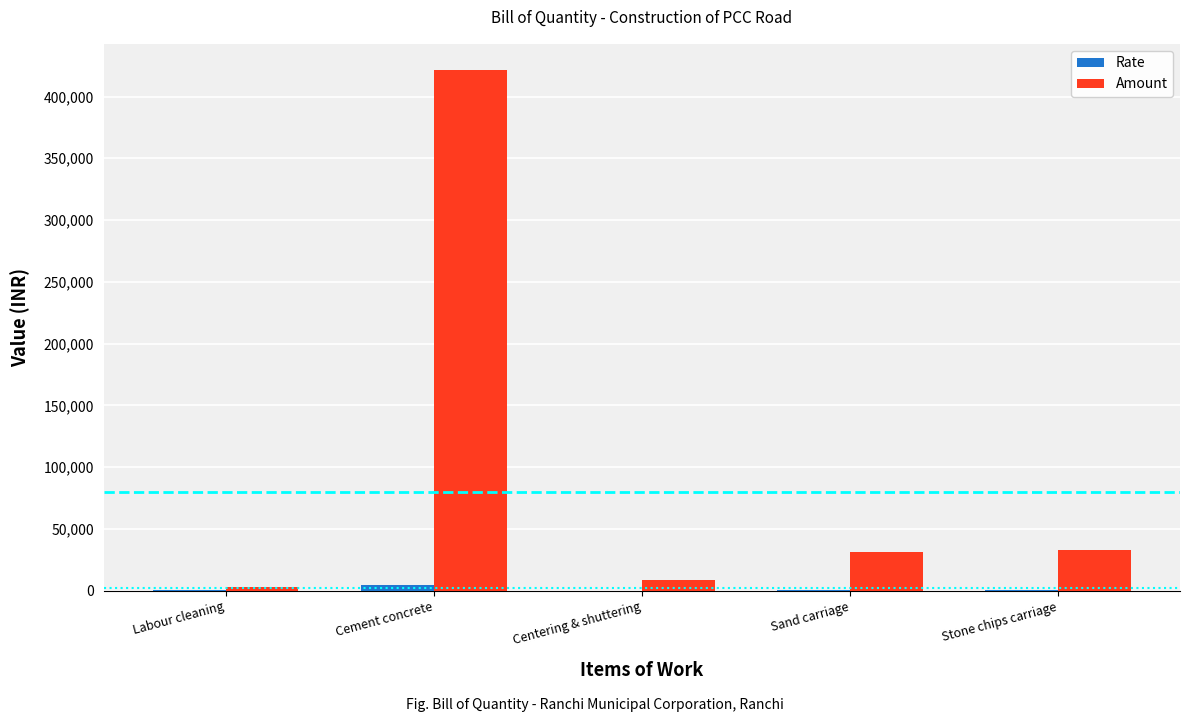

True or false: Amount has a value of 421548.6 at Cement concrete.

True